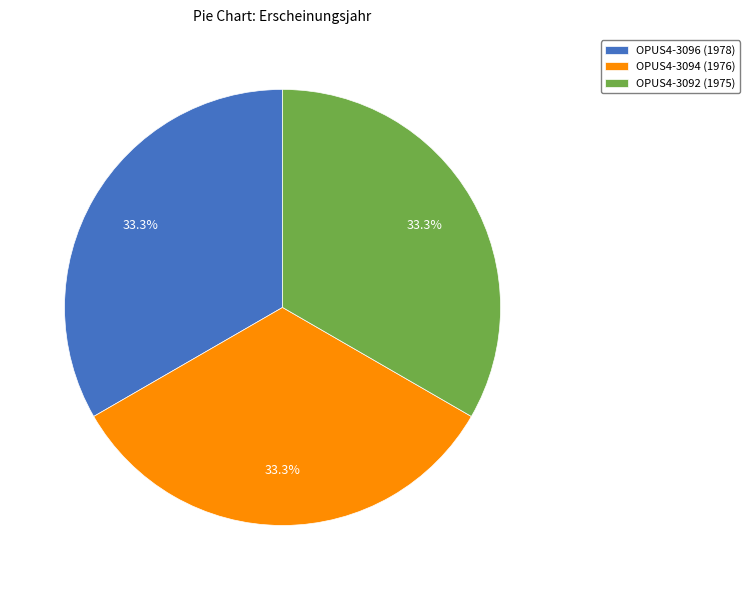

To the nearest percent, what is the combined percentage of OPUS4-3096 (1978) and OPUS4-3092 (1975)?

67%